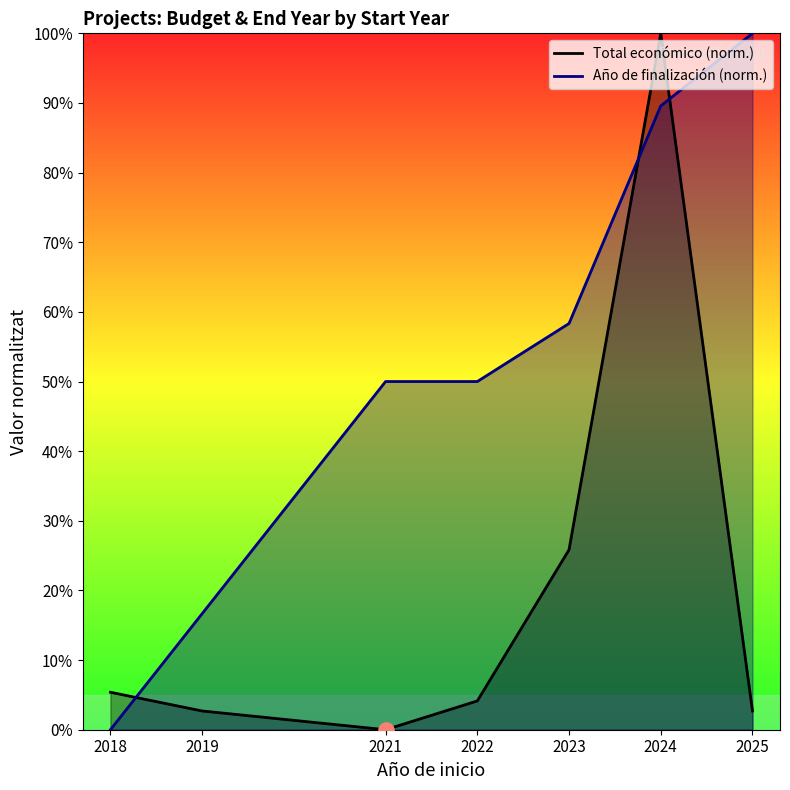

At which category is the sum across all series the highest?

2024